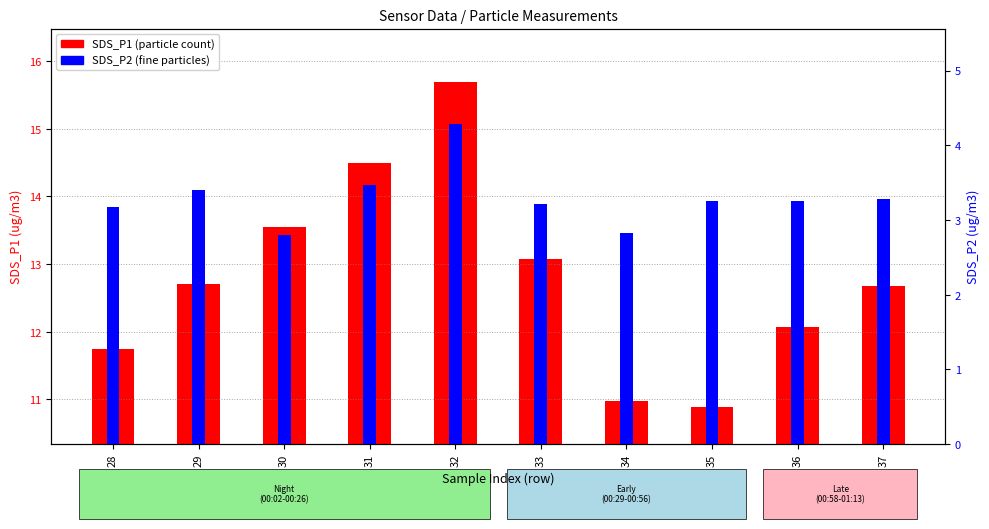

What is the sum of the SDS_P2 values at 32 and 28?

7.5